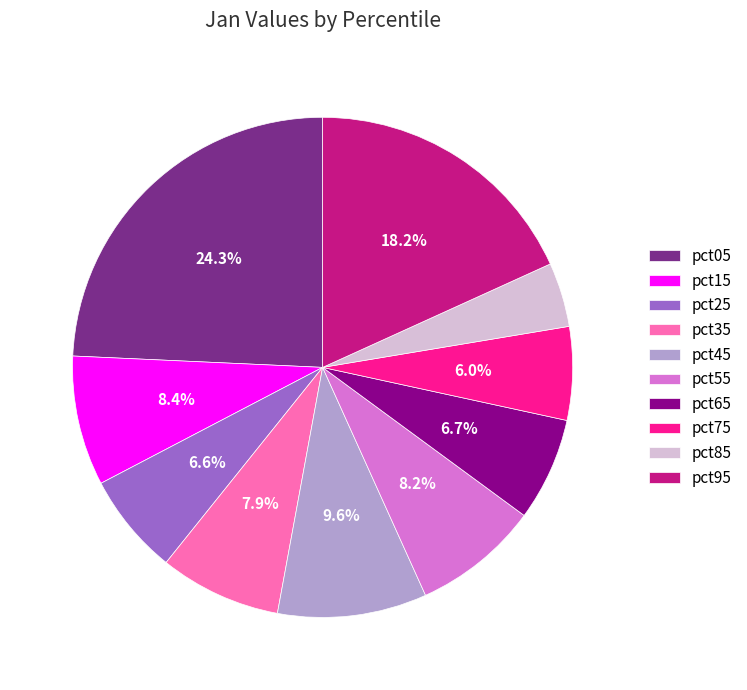

Which category has the biggest portion of the pie?

pct05